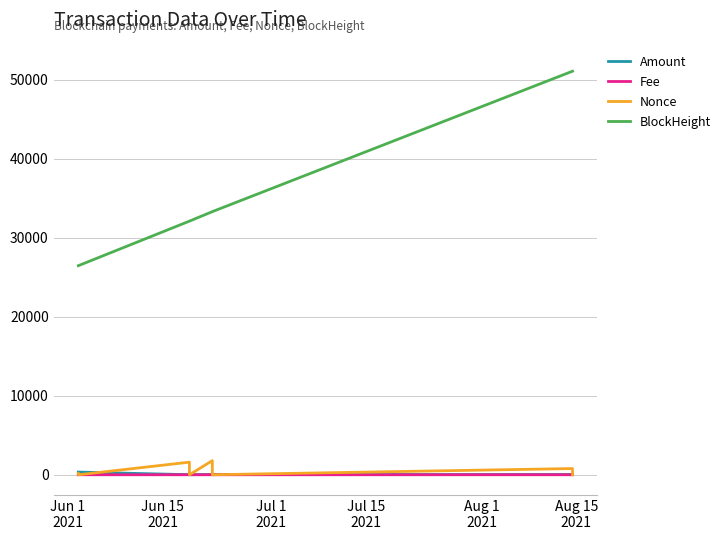

What is the highest value of the Amount series?

340.0